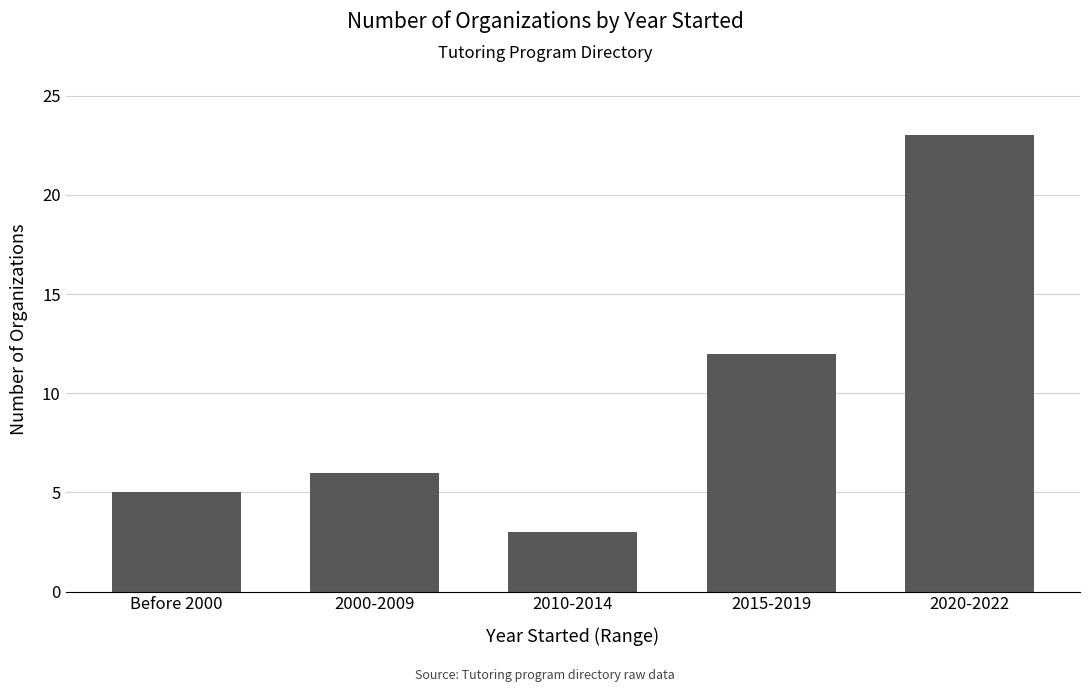

Which label corresponds to the largest value in the chart?

2020-2022